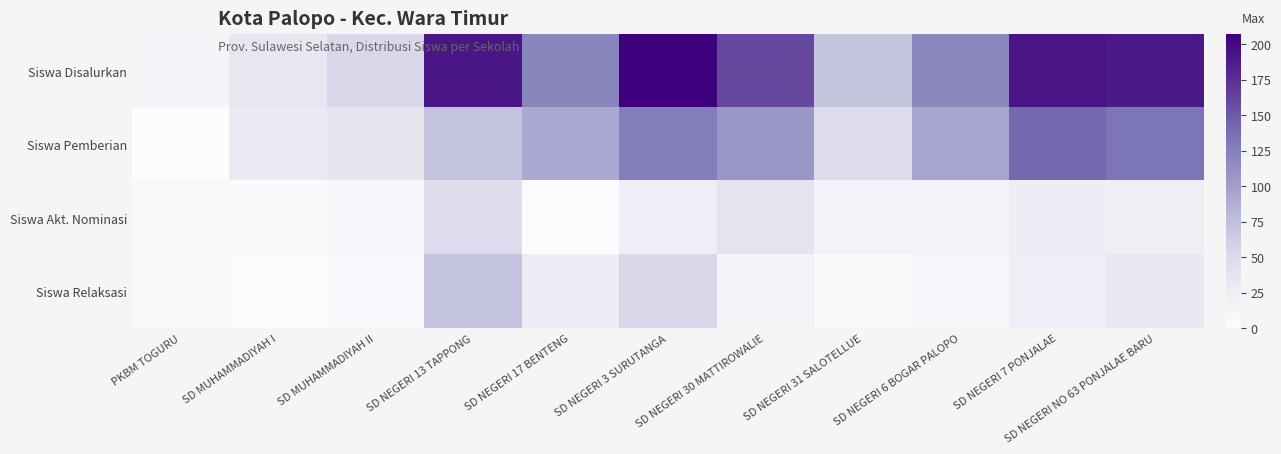

Which has a higher value, SD MUHAMMADIYAH II or SD NEGERI 17 BENTENG?

SD NEGERI 17 BENTENG